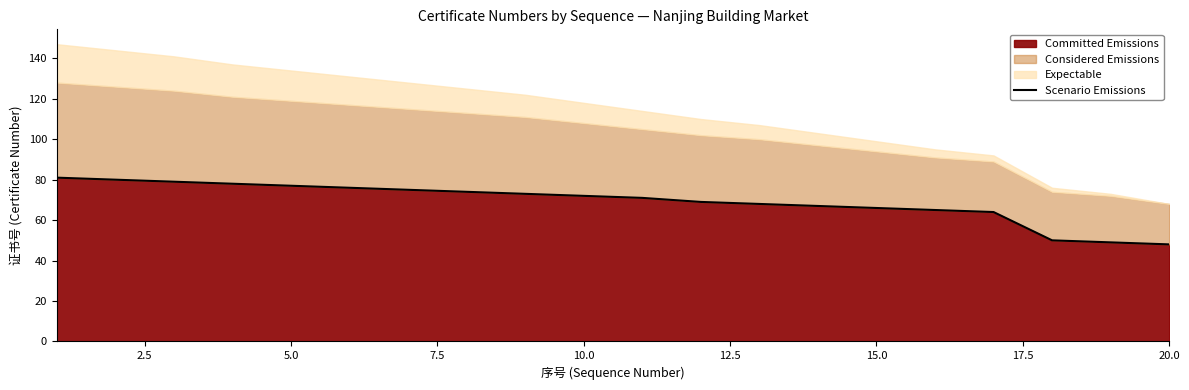

True or false: there are more than 2 points higher than both neighbors.

False